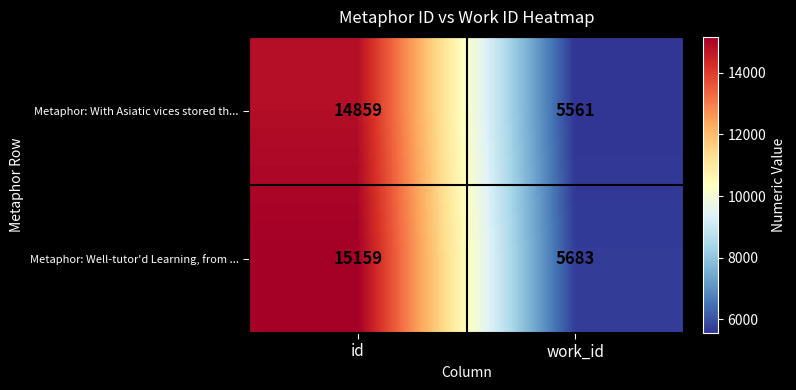

Between id and work_id, which series saw the biggest shift?

Metaphor: Well-tutor'd Learning, from ...